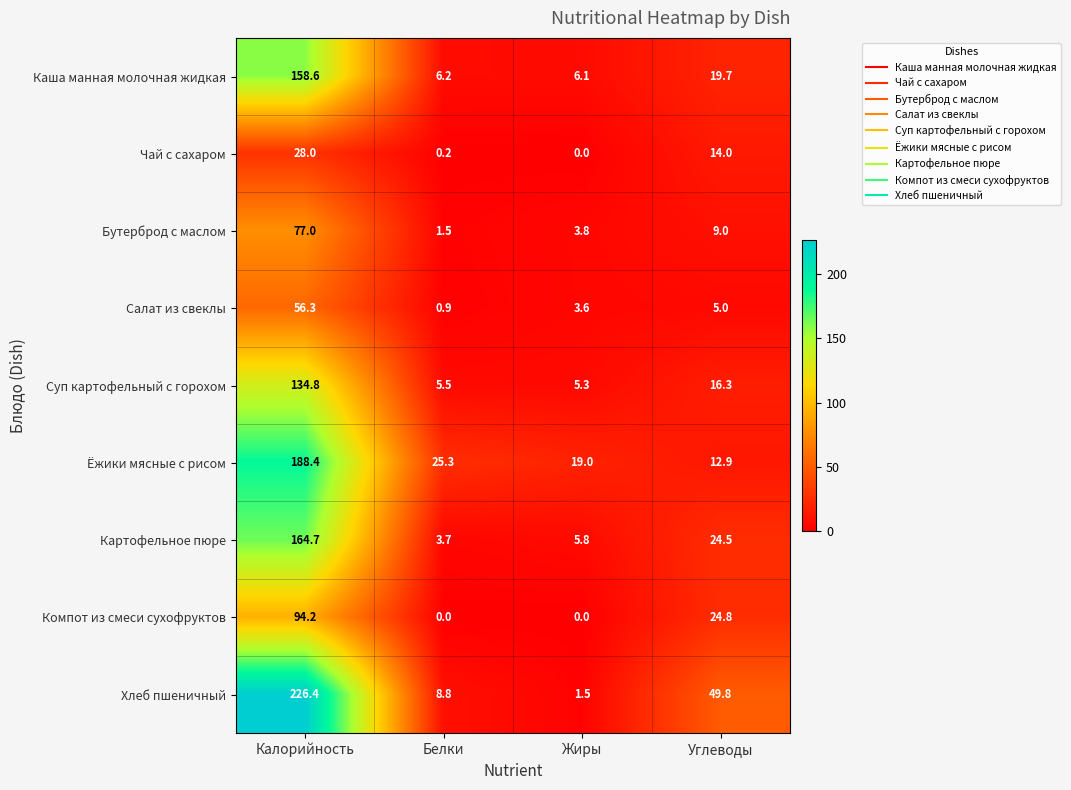

What is the minimum value for Ёжики мясные с рисом?

12.9